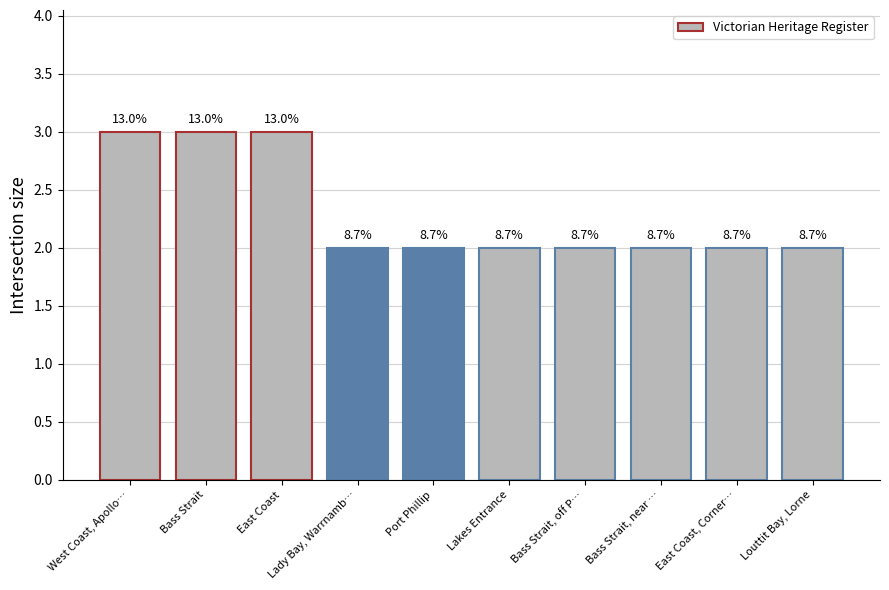

Reading left to right, what are all the values shown in this chart?

3	3	3	2	2	2	2	2	2	2